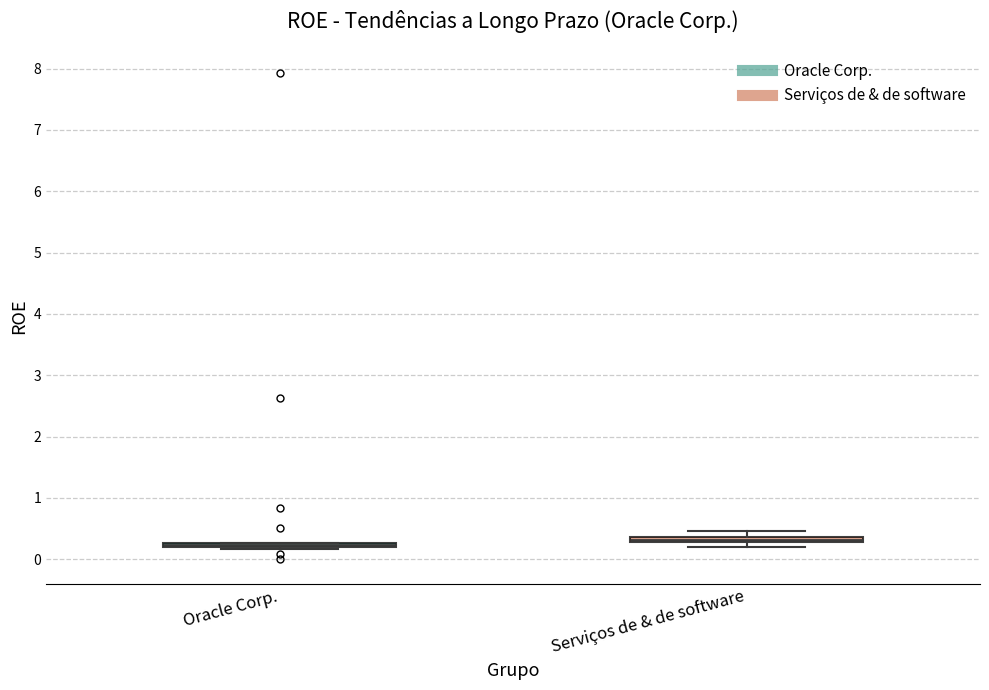

Where does the upper whisker of the box for Serviços de & de software end on the y-axis? The values are not printed on the chart, so give them approximately, as read against the axis.

0.5